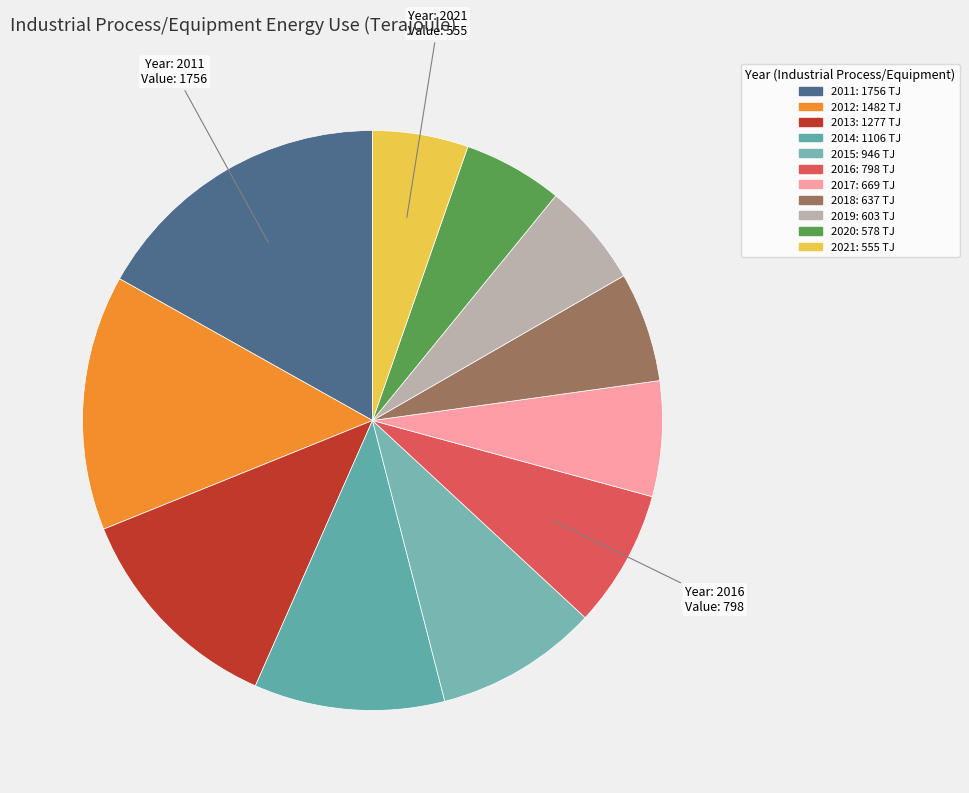

To the nearest percent, what is the average slice percentage?

9%